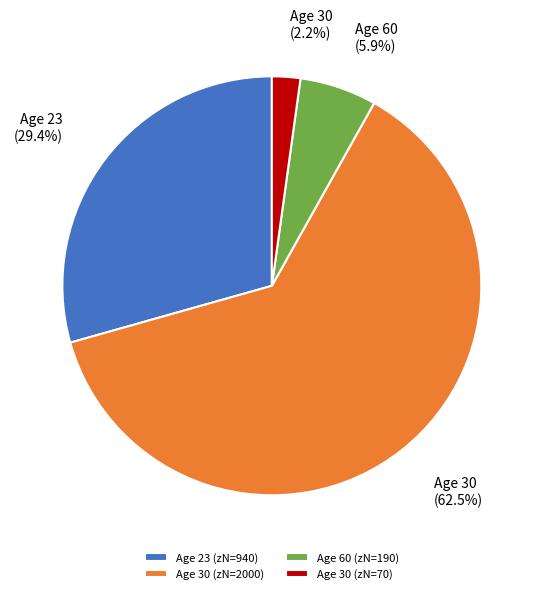

Which has a higher value, Age 60 (zN=190) or Age 23 (zN=940)?

Age 23 (zN=940)